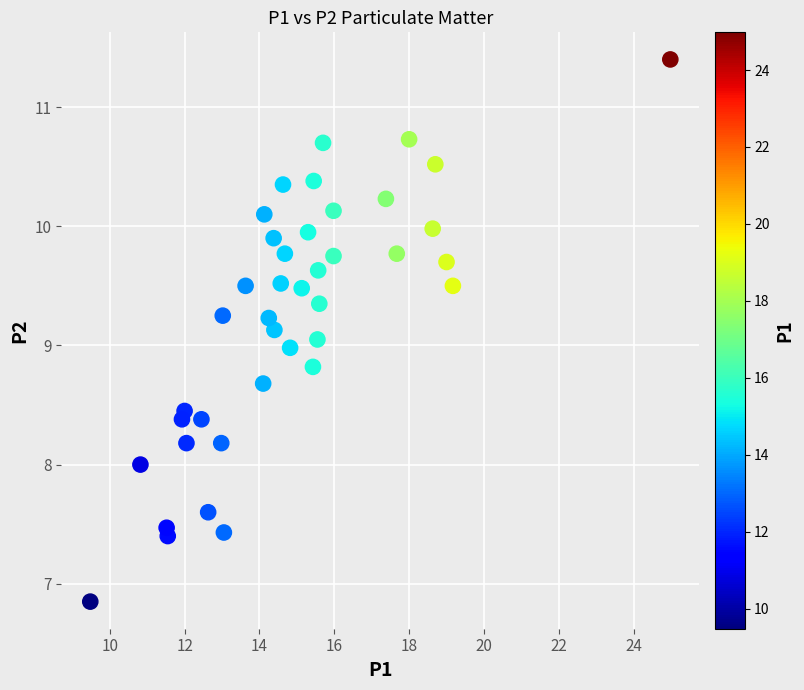

What is the range of X values (max minus min)?

15.5